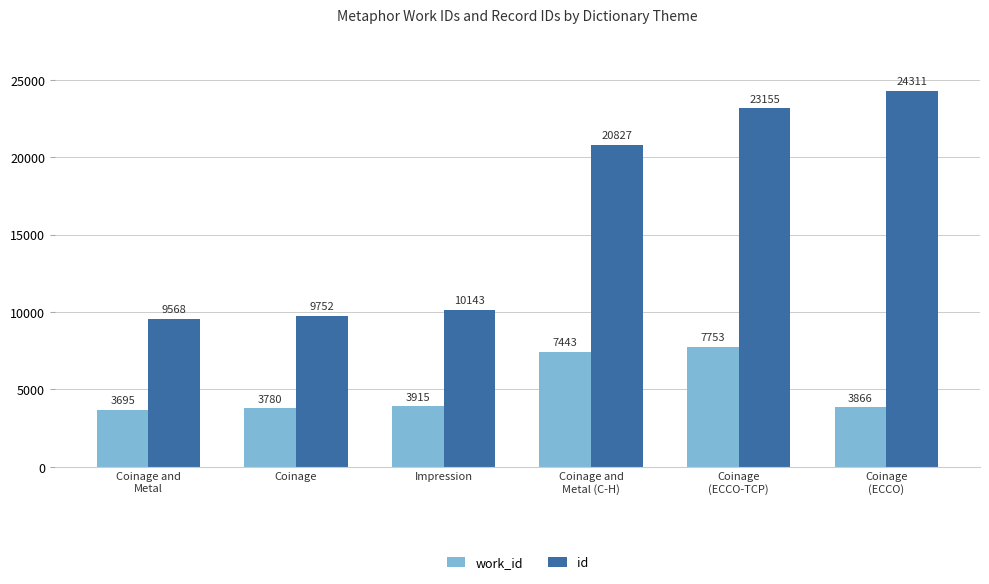

What are all the series names shown in the legend?

work_id, id